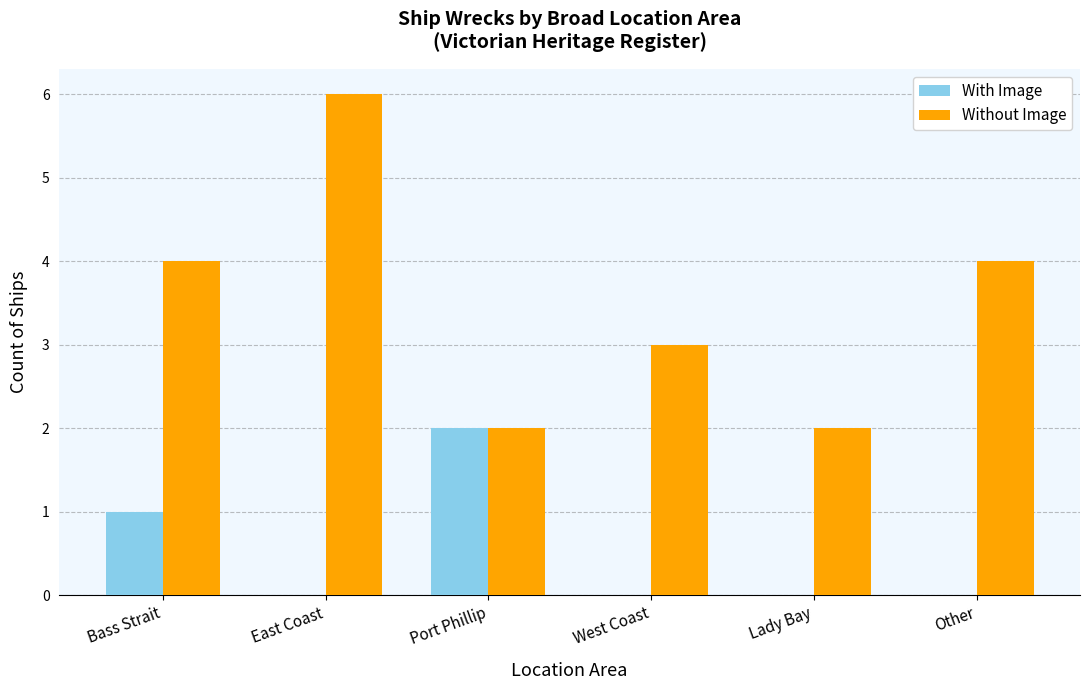

Where is With Image nearest to the value 1?

Bass Strait